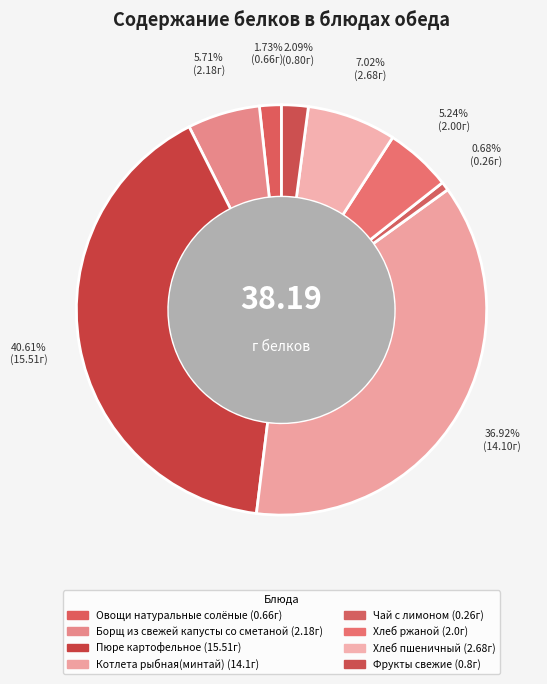

Does Овощи натуральные солёные represent more than half of the total?

No